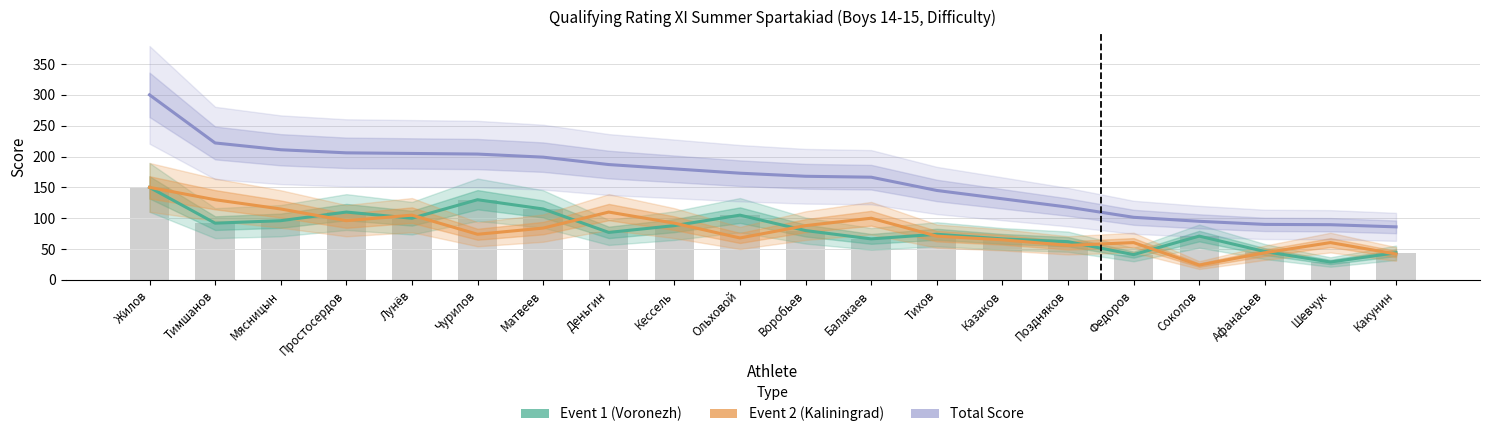

Reading right to left, what are all the values shown in this chart?

Event 1 (Voronezh): 44.0	29.0	46.0	71.0	41.0	62.0	66.5	74.0	66.5	80.0	105.0	88.0	77.0	115.0	130.0	100.0	110.0	96.0	92.0	150.0
Event 2 (Kaliningrad): 42.0	60.5	44.0	24.0	60.5	56.0	65.0	71.0	100.0	88.0	68.0	92.0	110.0	84.0	74.0	105.0	96.0	115.0	130.0	150.0
Total Score: 86.0	89.5	90.0	95.0	101.5	118.0	131.5	145.0	166.5	168.0	173.0	180.0	187.0	199.0	204.0	205.0	206.0	211.0	222.0	300.0